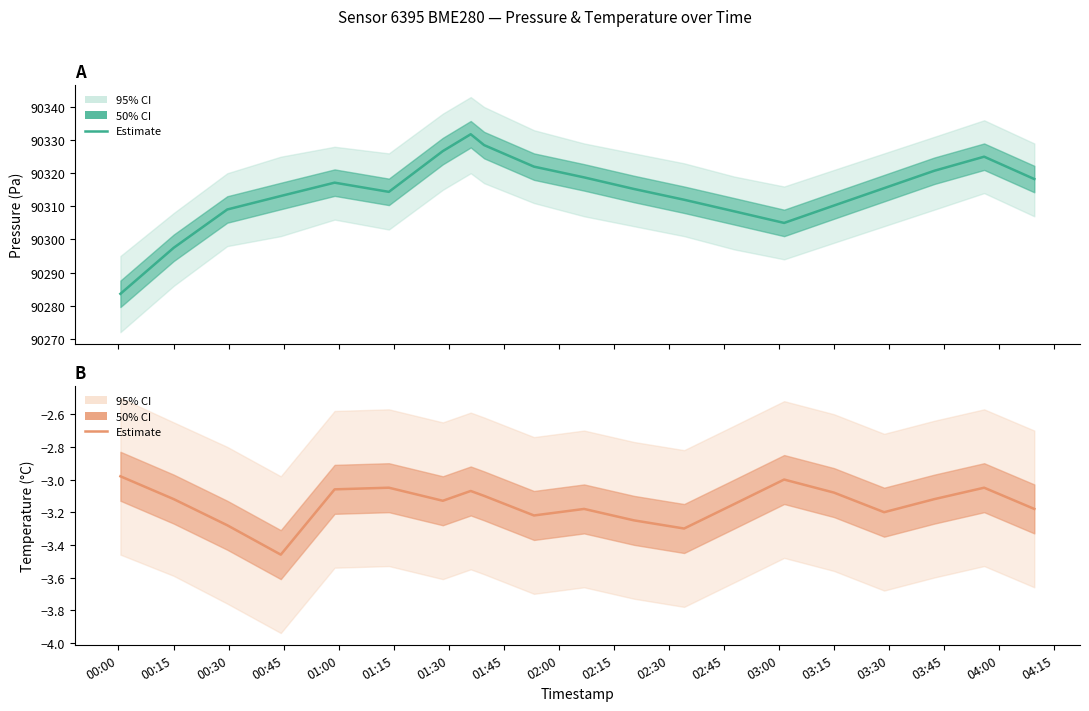

What is the difference between the second highest and minimum values in the pressure series?

44.9